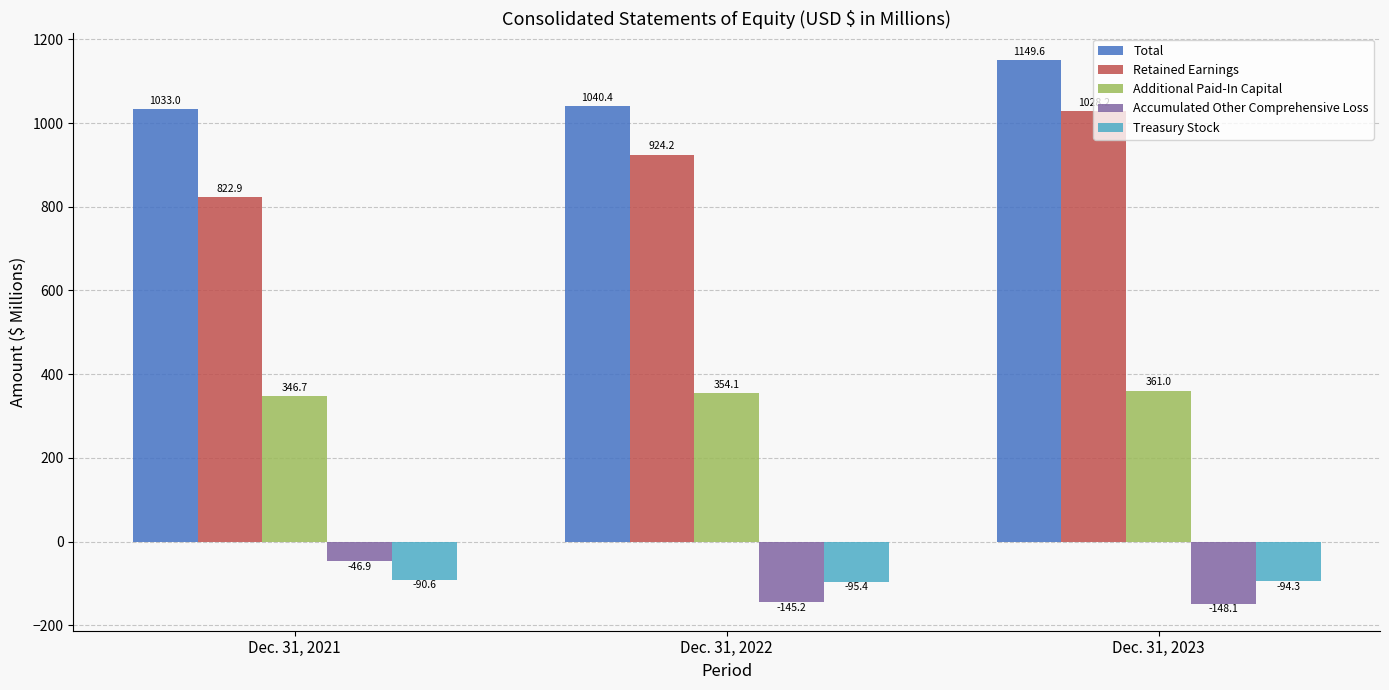

What is the average value of the Retained Earnings series?

925.1